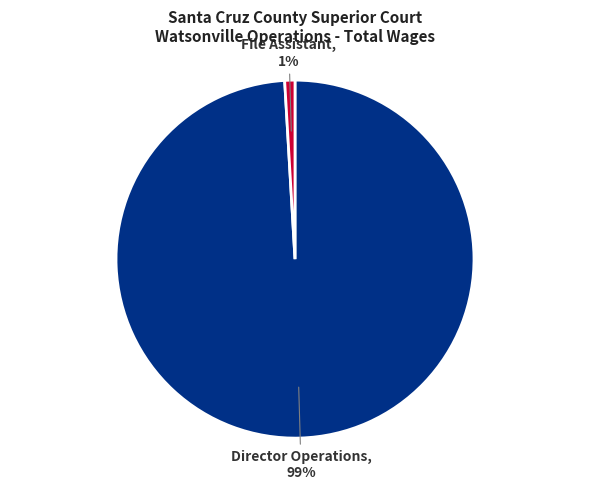

Combined, do Director Operations and File Assistant account for over 50%?

Yes